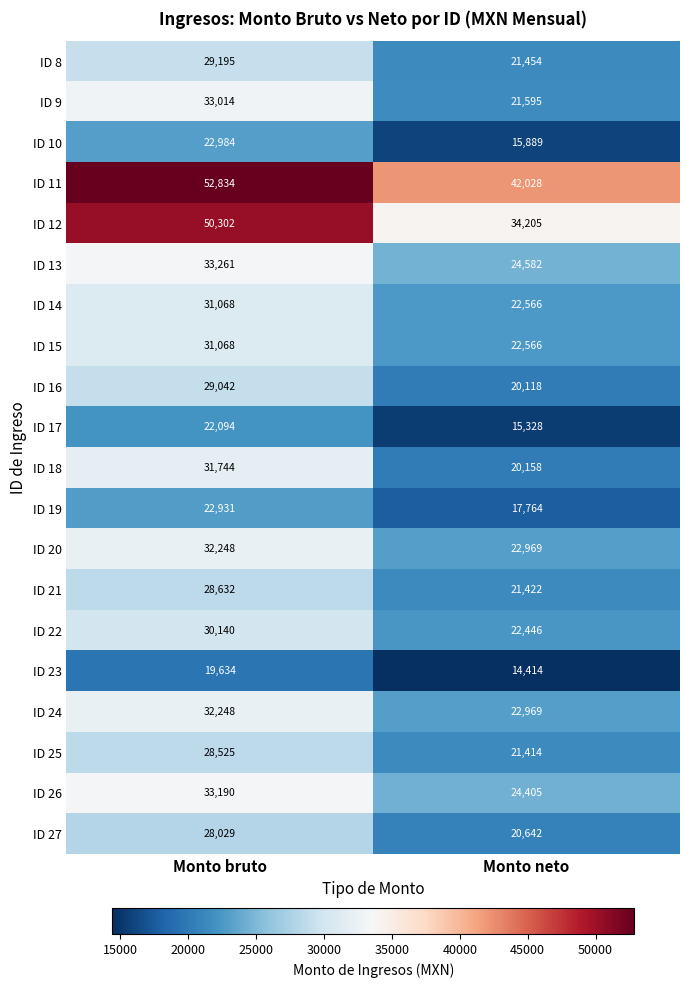

Rank the categories by ID 20 value from lowest to highest.

Monto neto, Monto bruto